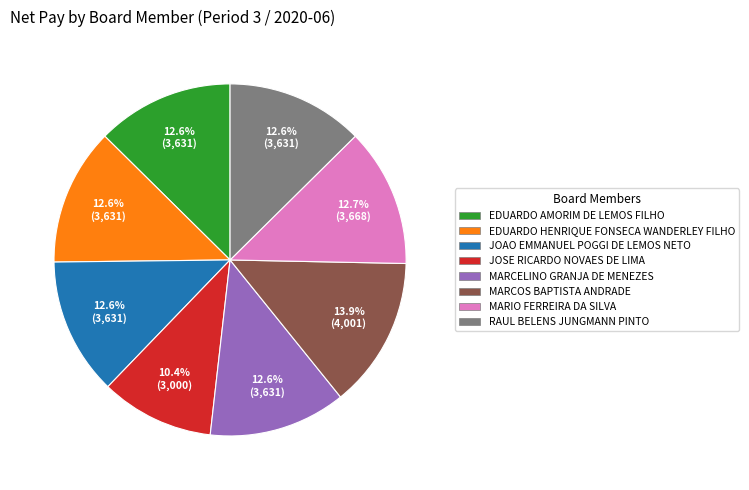

What is the largest slice in the pie chart?

MARCOS BAPTISTA ANDRADE